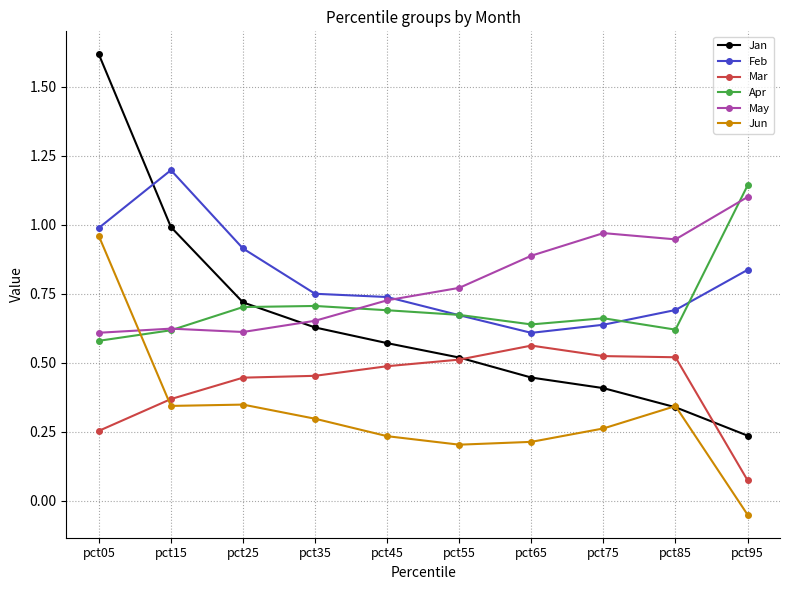

Which series has the largest range (max minus min)?

Jan